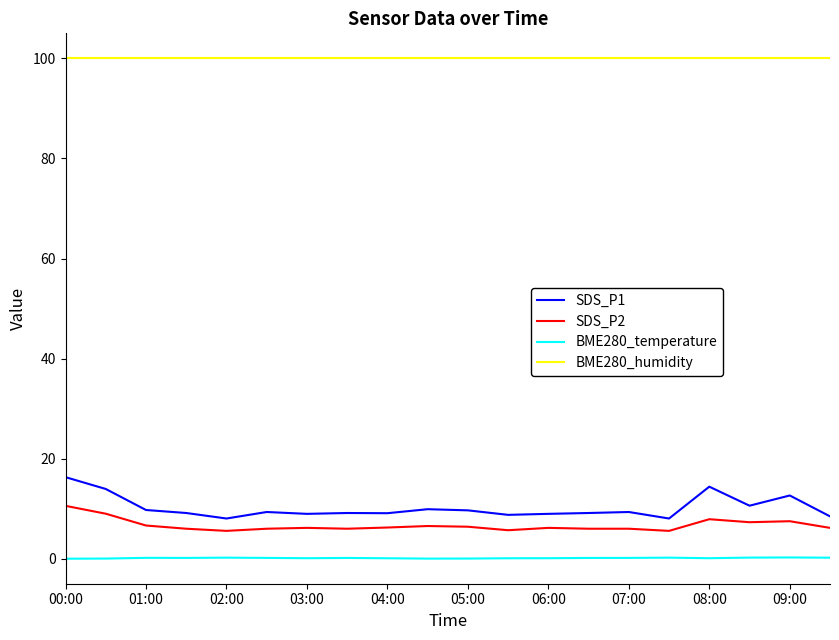

True or false: BME280_humidity and SDS_P1 cross at least once.

False